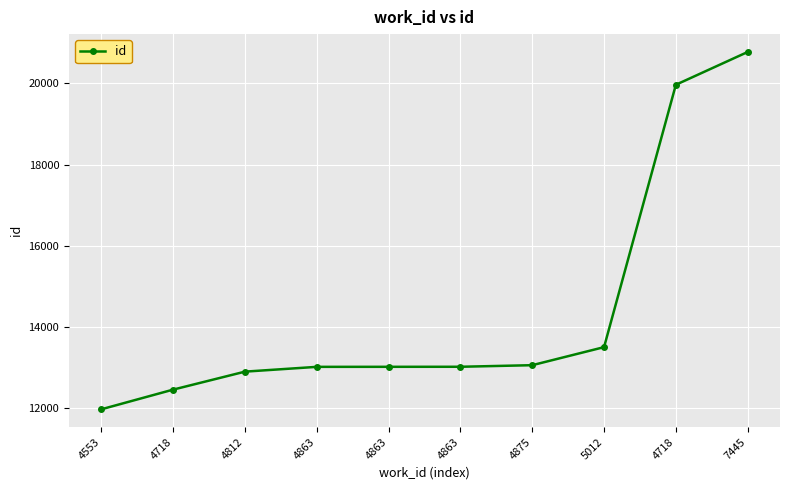

What is the average value?

14365